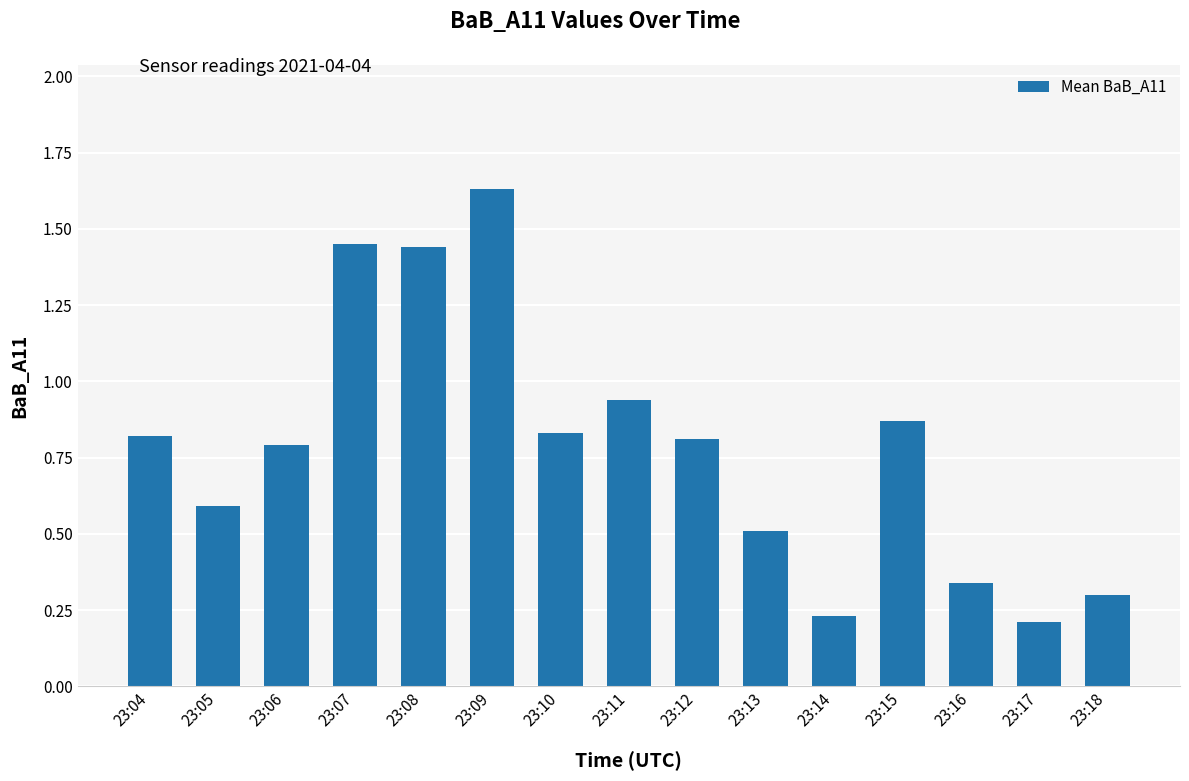

Count the number of data series in this chart.

1